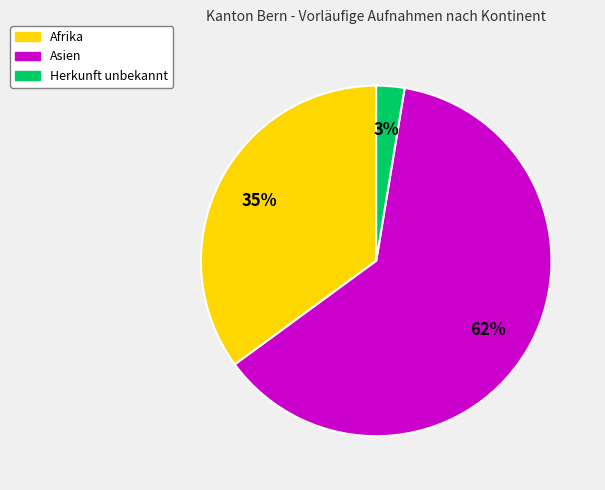

Is there a majority slice in this chart?

Yes